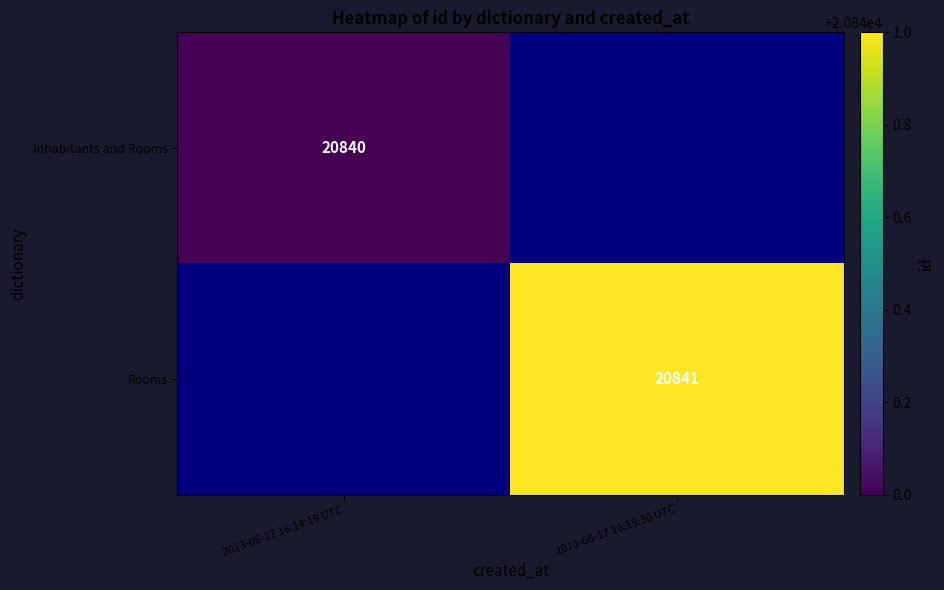

The value of Rooms at 2013-06-17 16:15:30 UTC is 20841. True or false?

True